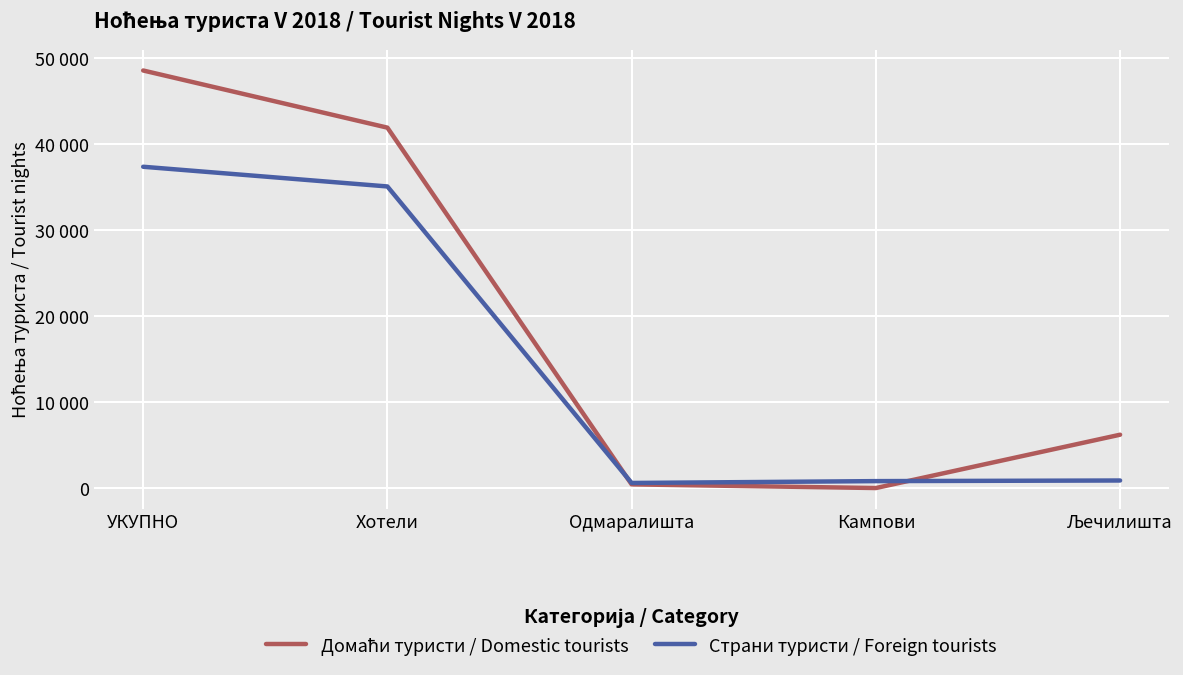

At how many categories does at least one series exceed 24930?

2